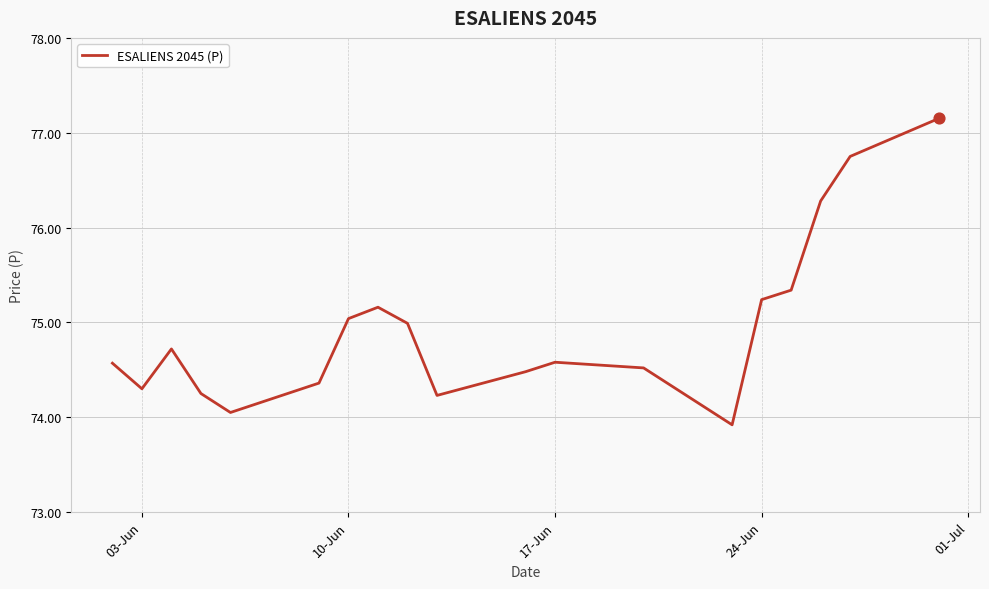

What is the greatest value displayed?

77.2